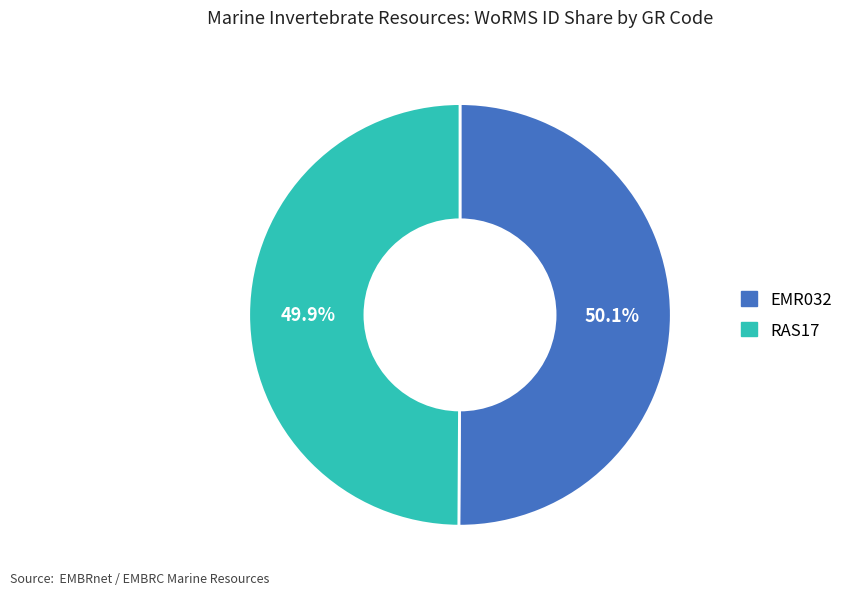

True or false: RAS17 accounts for 50% of the total.

True